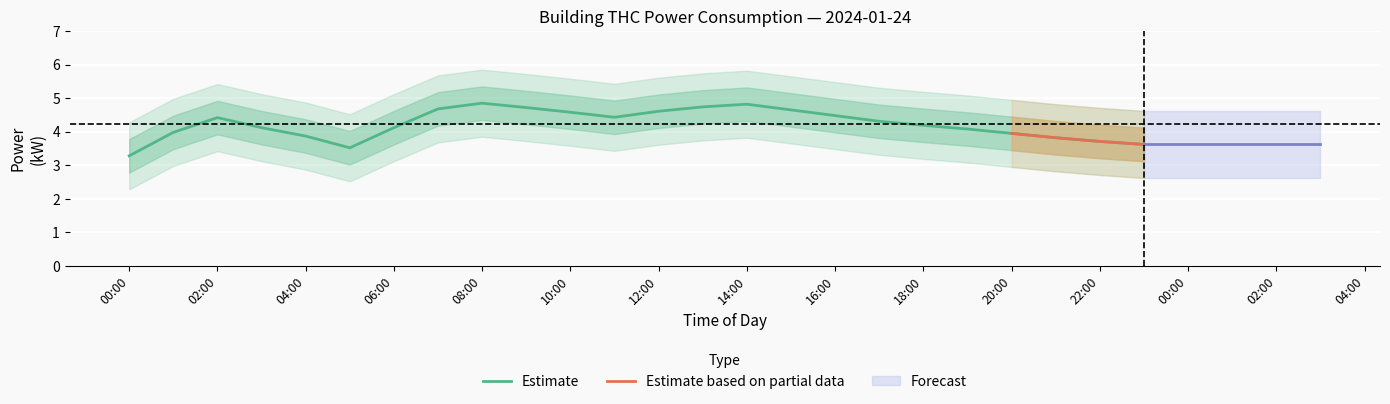

Is it true that Estimate equals 6.6 at 16:00?

False